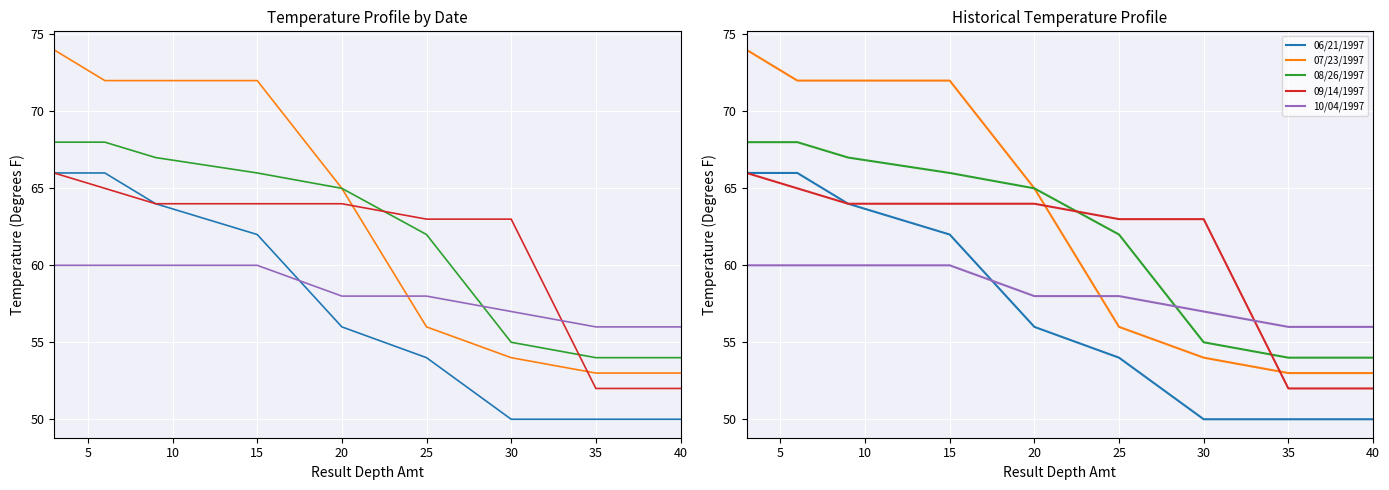

What is the value of the 09/14/1997 point at the 1st from the left?

66